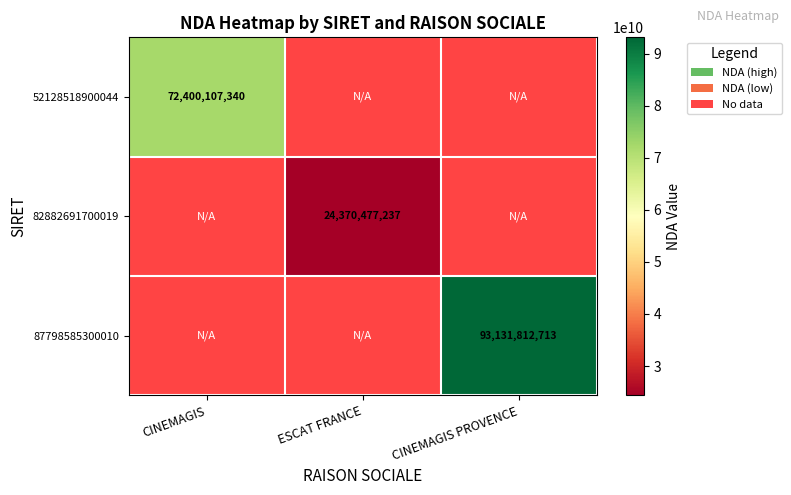

Count the number of categories in the chart.

3